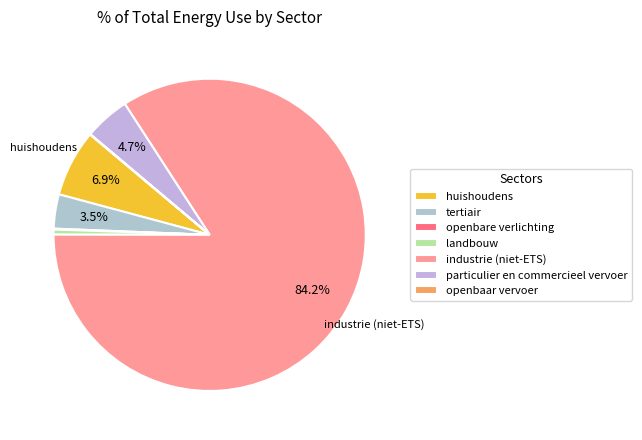

The huishoudens slice represents 7% of the pie. True or false?

True